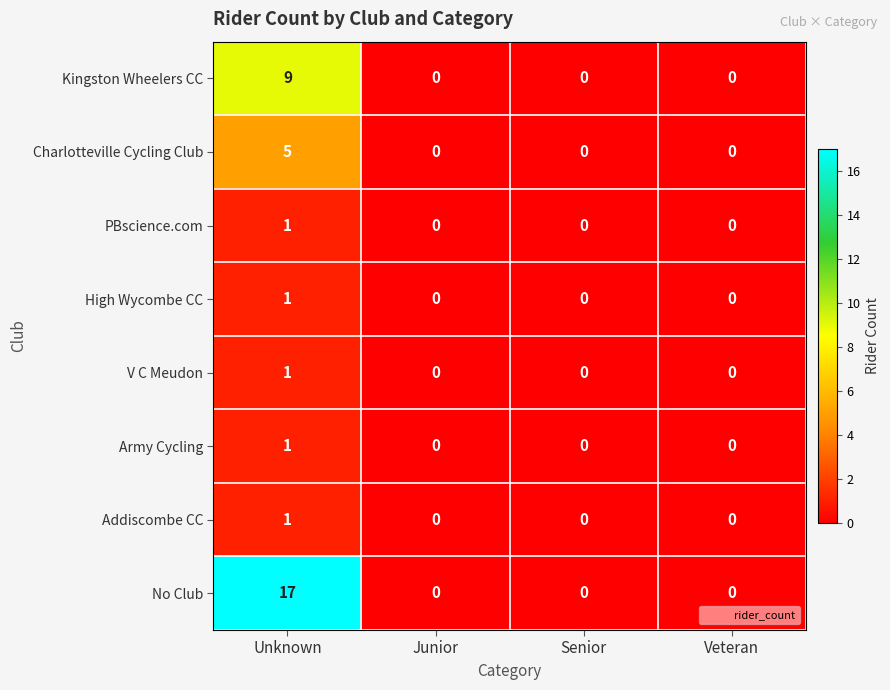

How many distinct data groups are displayed?

8